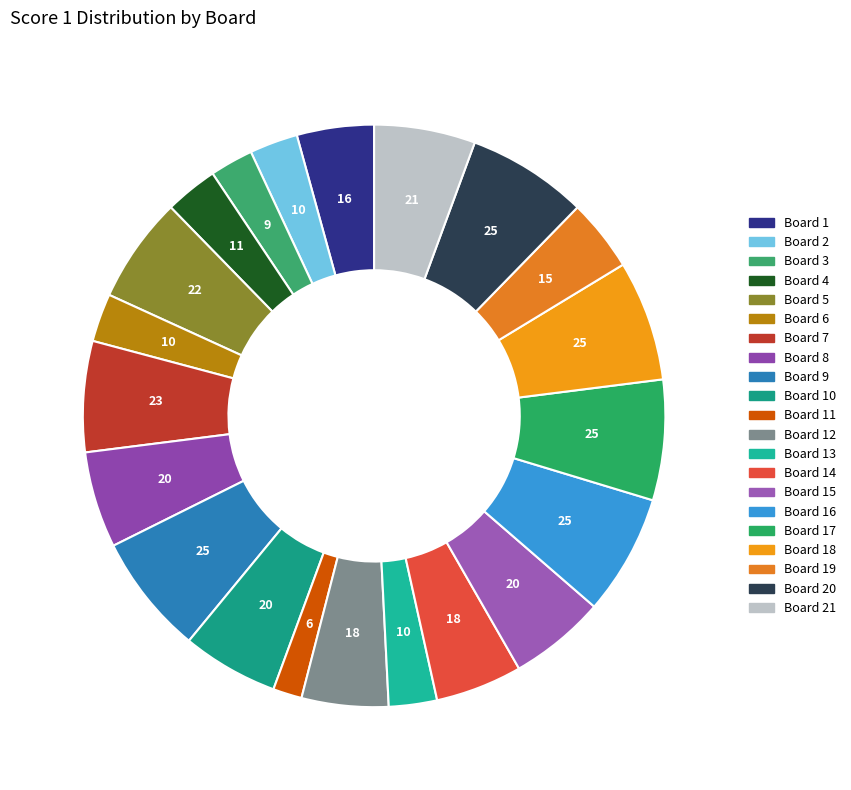

Count the number of slices in the pie.

21